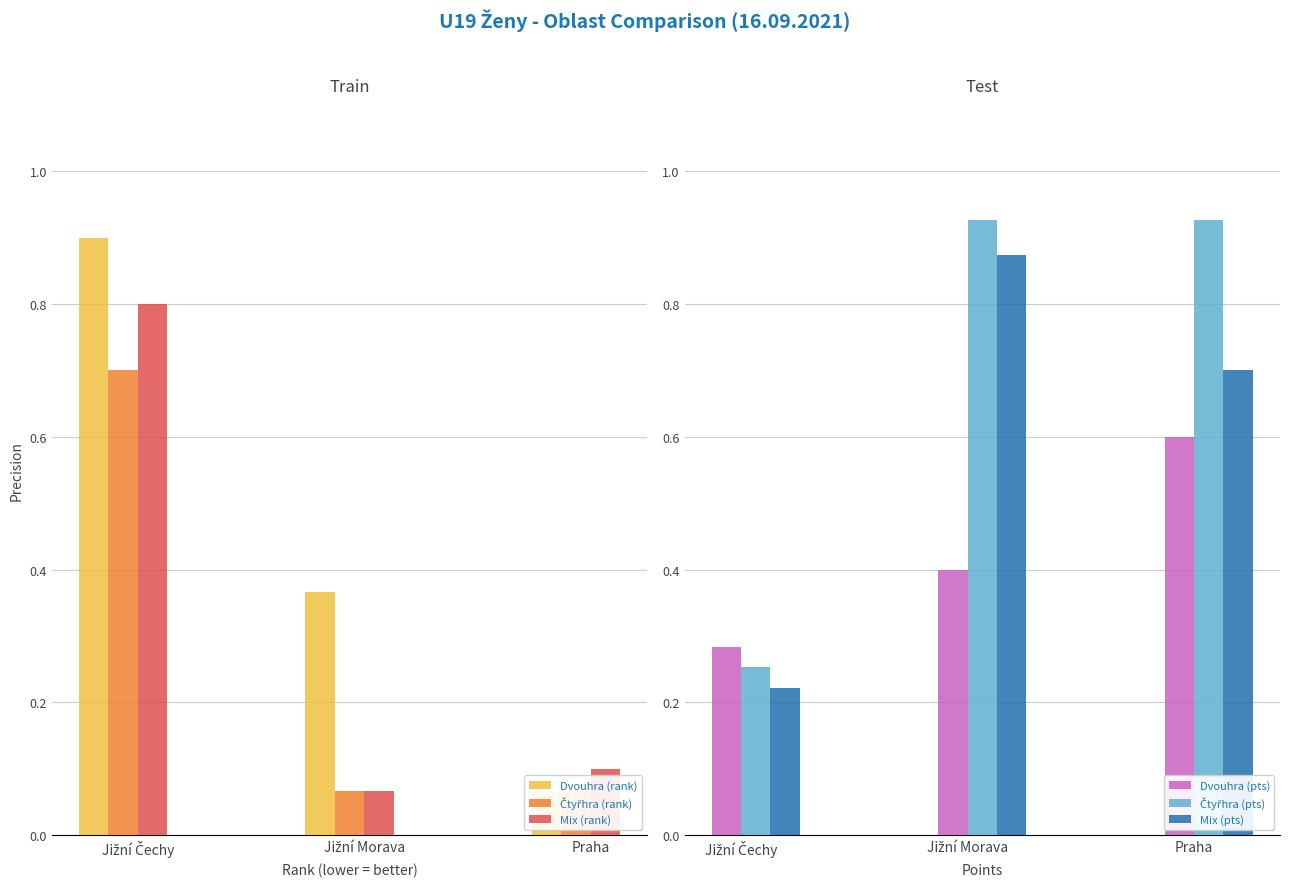

At Jižní Čechy, list the series in order from largest to smallest.

Dvouhra (rank), Mix (rank), Čtyřhra (rank), Dvouhra (pts), Čtyřhra (pts), Mix (pts)